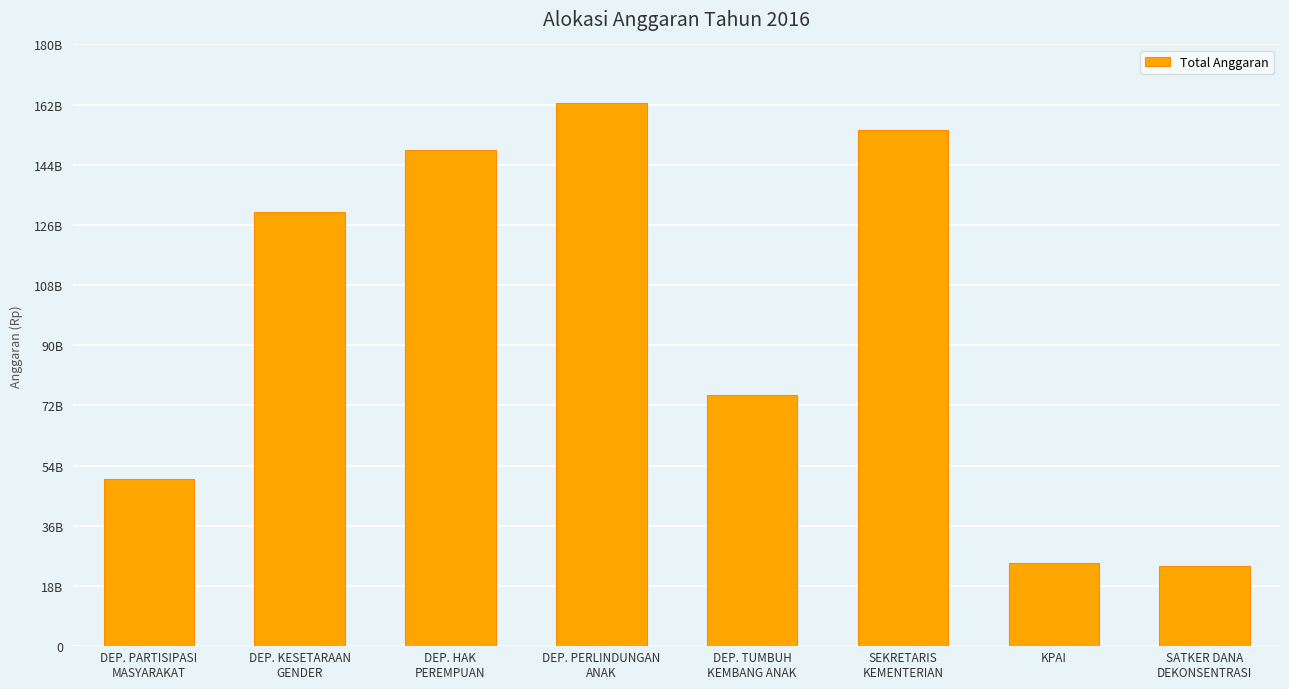

What position from the right is DEP. TUMBUH
KEMBANG ANAK?

4